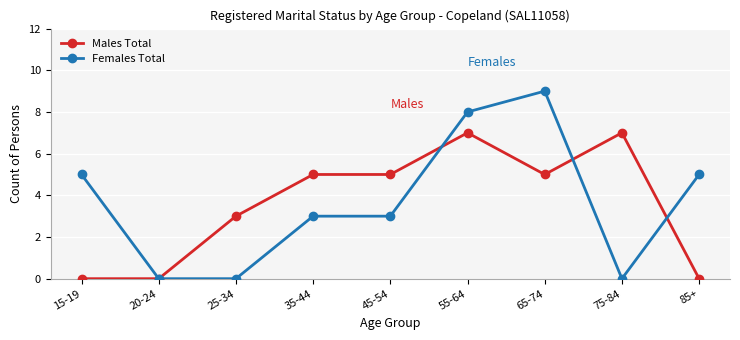

Reading left to right, what are all the values shown in this chart?

Males Total: 15-19=0	20-24=0	25-34=3	35-44=5	45-54=5	55-64=7	65-74=5	75-84=7	85+=0
Females Total: 15-19=5	20-24=0	25-34=0	35-44=3	45-54=3	55-64=8	65-74=9	75-84=0	85+=5